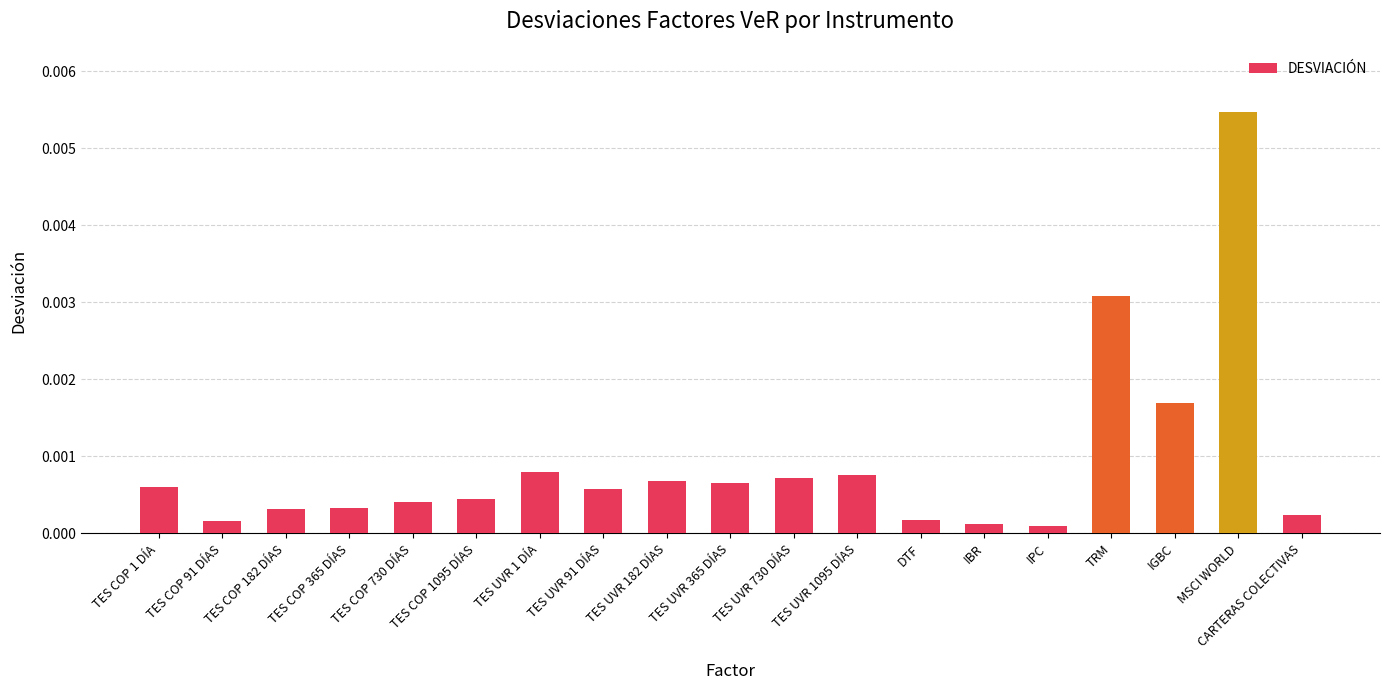

Which label corresponds to the largest value in the chart?

MSCI WORLD